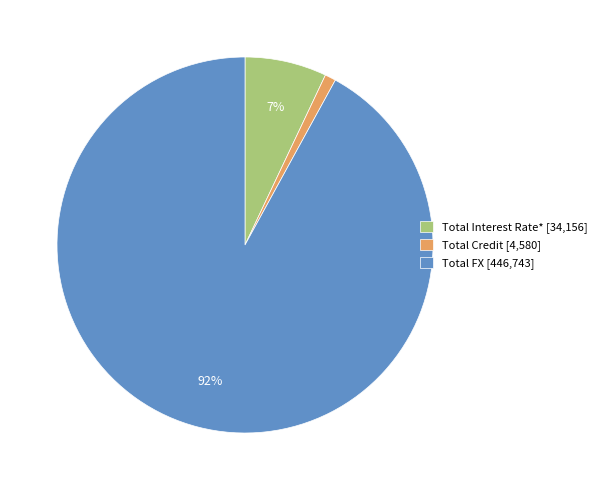

What percentage is the Total Interest Rate* slice, to the nearest percent?

7%